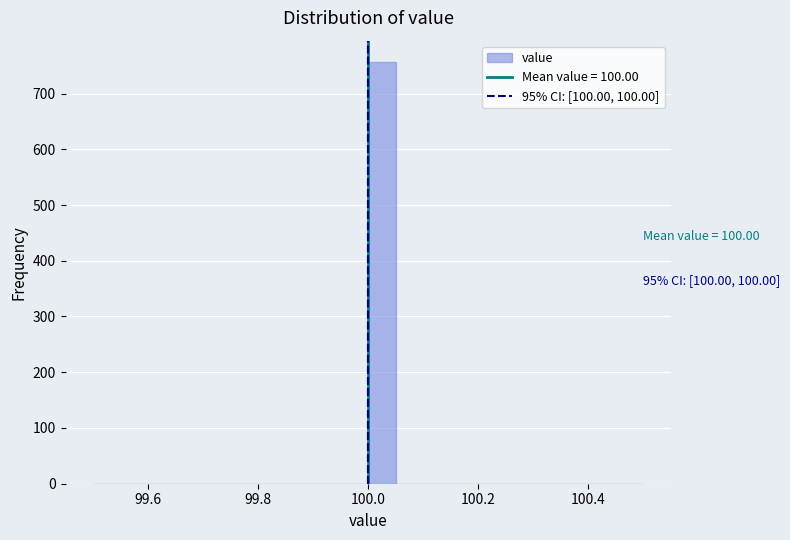

Read against the x-axis, roughly where is the centre of the tallest bar?

100.02